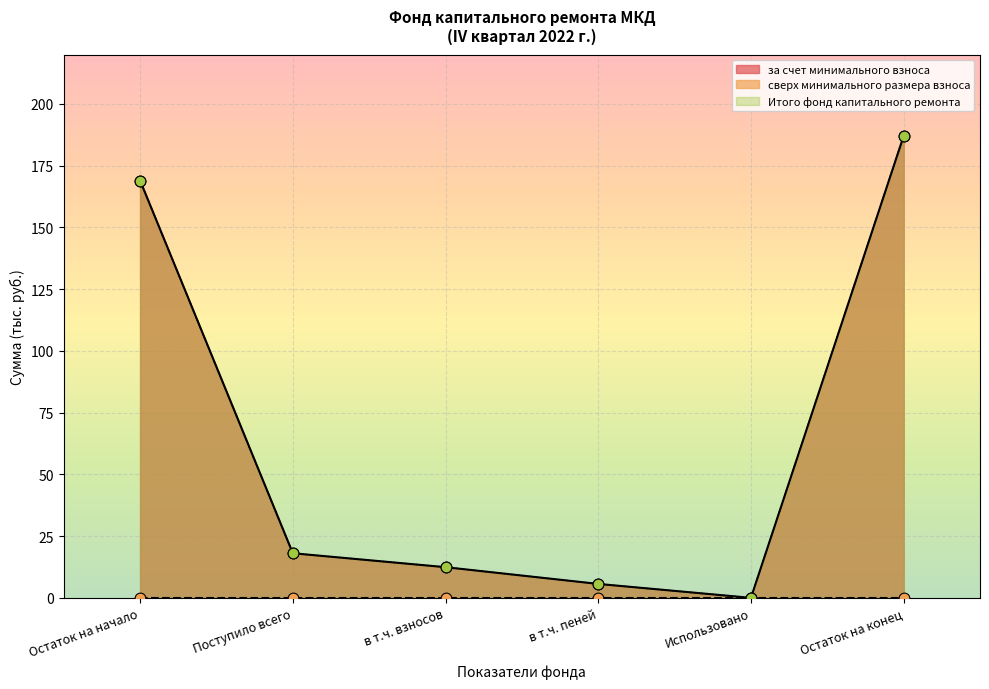

At which category is the sum across all series the highest?

Остаток на конец